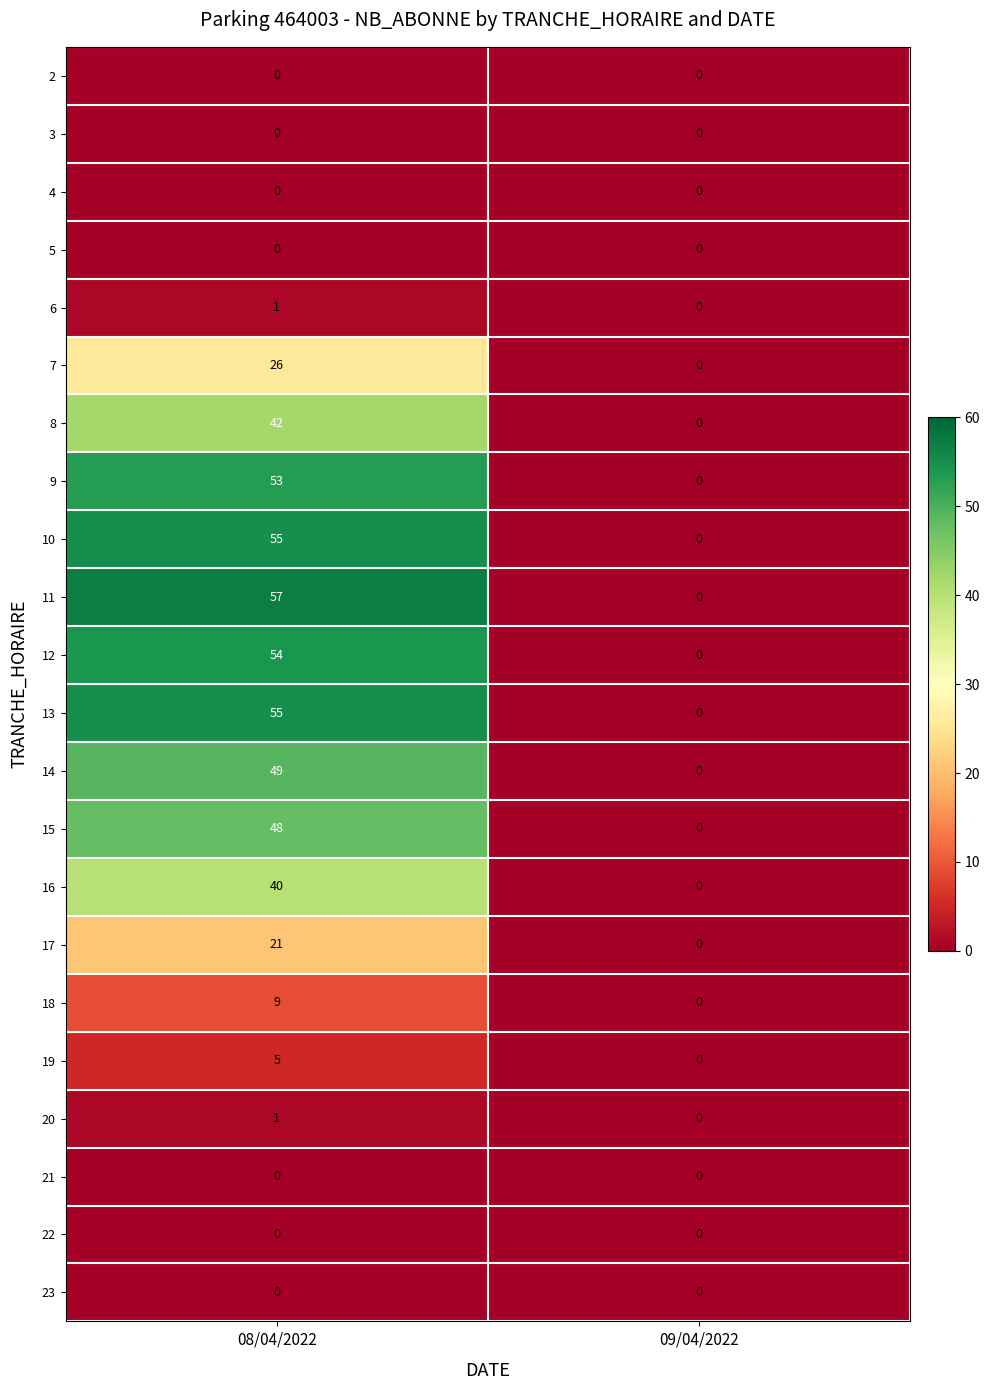

Which series has the largest total across all categories?

11